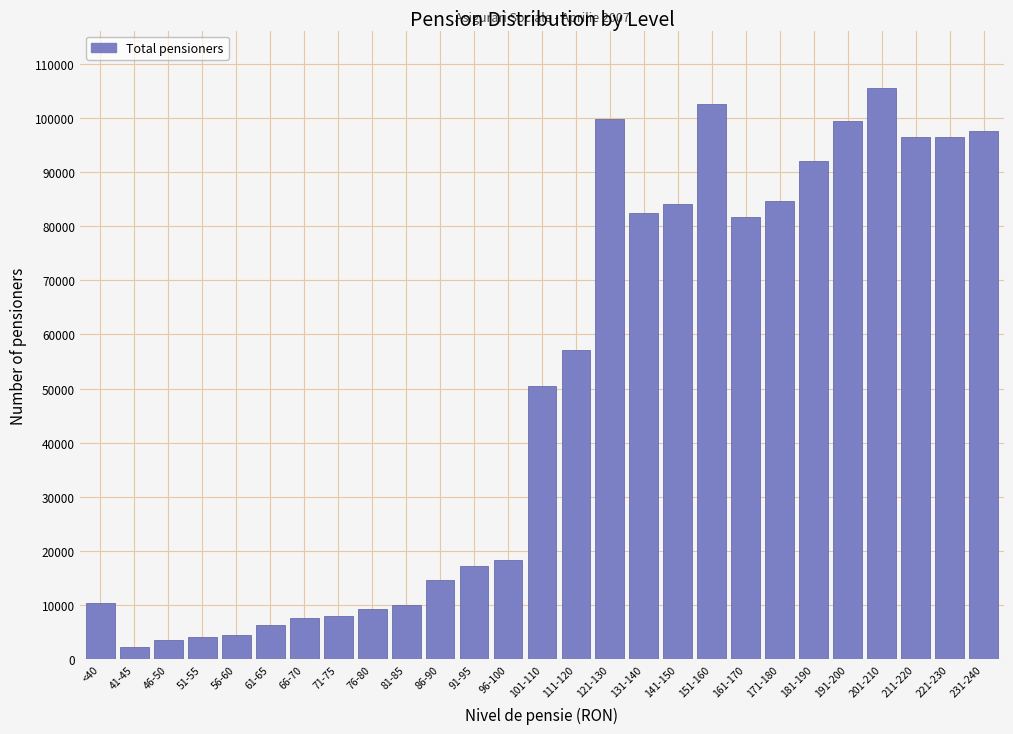

Is it true that the value at 101-110 is 50569?

True